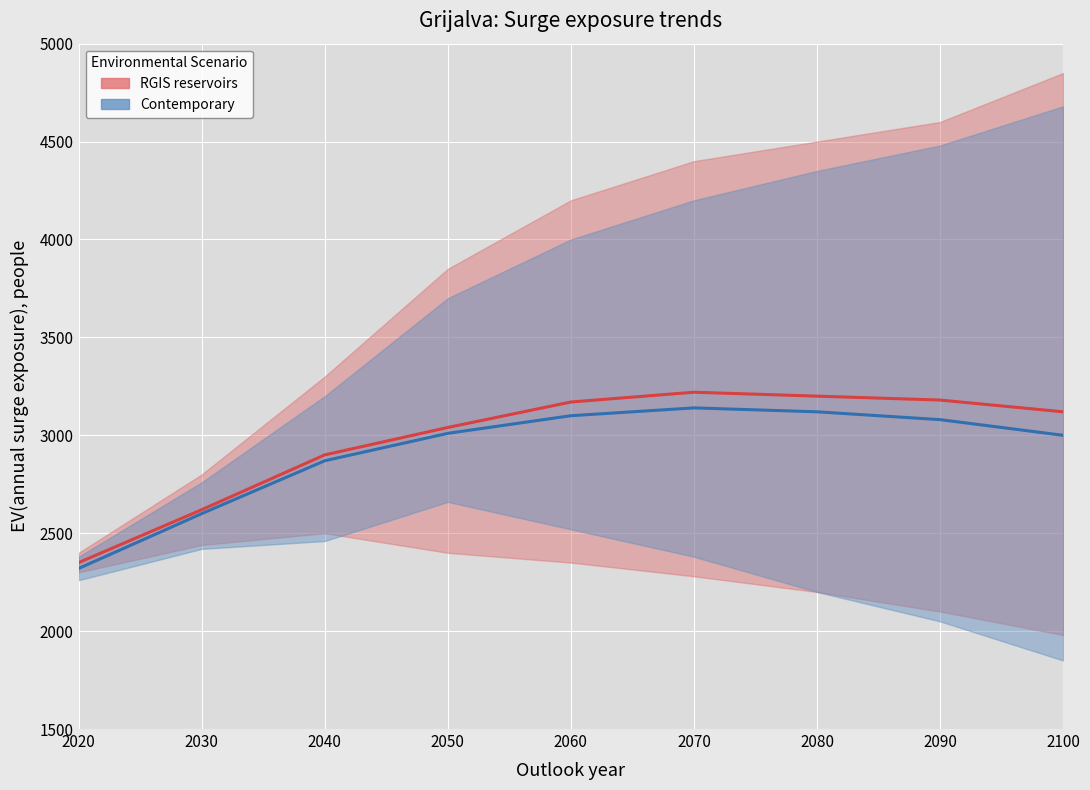

Is the value of RGIS reservoirs at 2020 greater than the value of Contemporary at 2090?

No